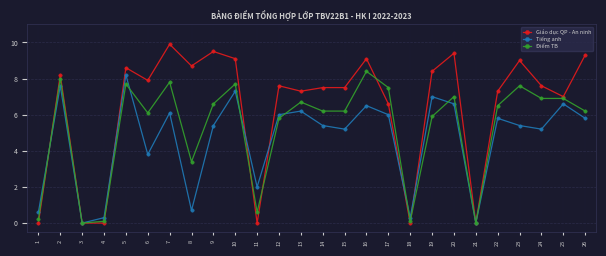

Which series has the largest total across all categories?

Giáo dục QP - An ninh